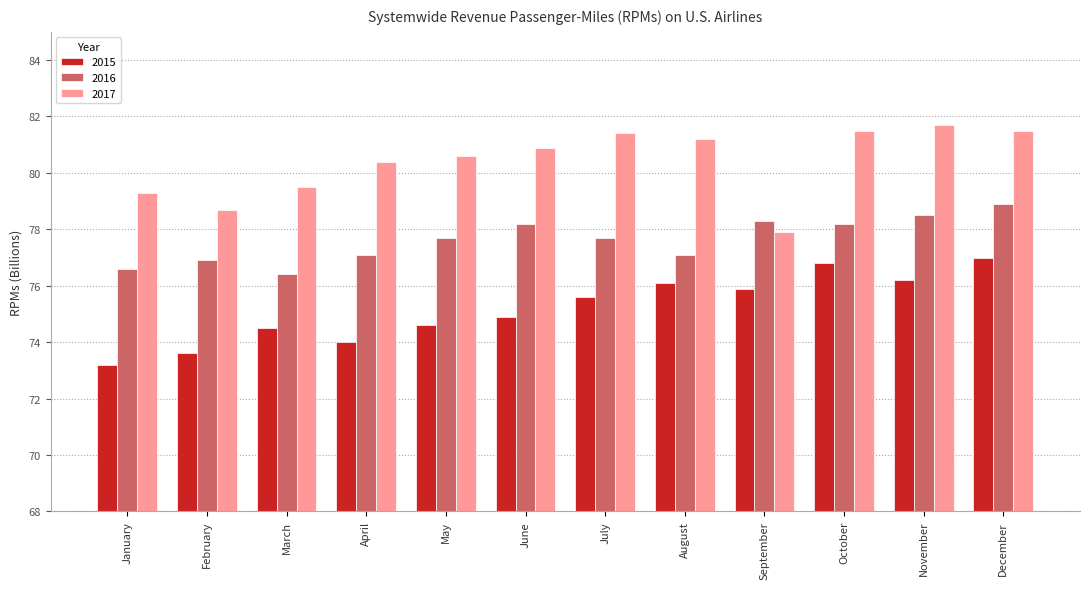

Reading right to left, list all the values displayed in this chart.

2015: 77.0	76.2	76.8	75.9	76.1	75.6	74.9	74.6	74.0	74.5	73.6	73.2
2016: 78.9	78.5	78.2	78.3	77.1	77.7	78.2	77.7	77.1	76.4	76.9	76.6
2017: 81.5	81.7	81.5	77.9	81.2	81.4	80.9	80.6	80.4	79.5	78.7	79.3